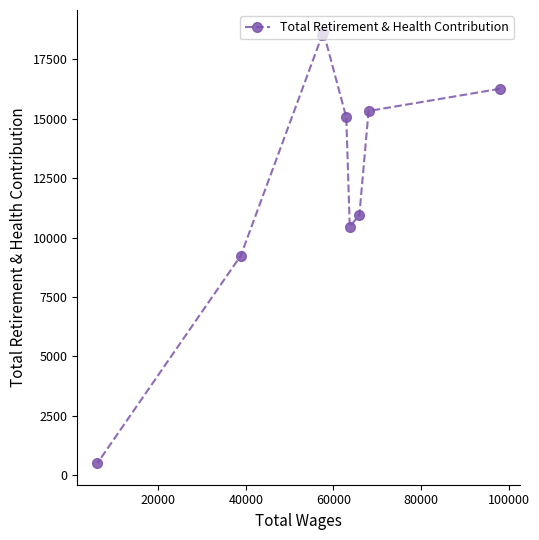

What is the greatest value displayed?

18666